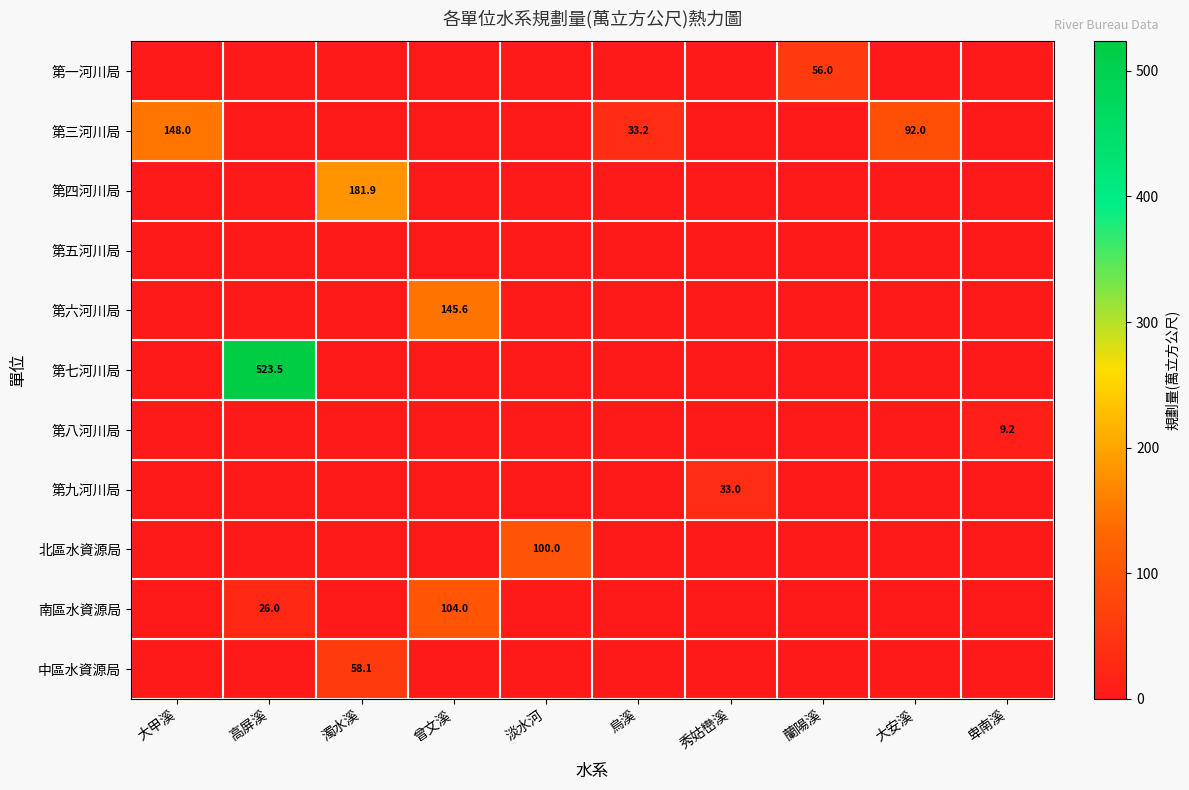

How many series are shown in this chart?

11